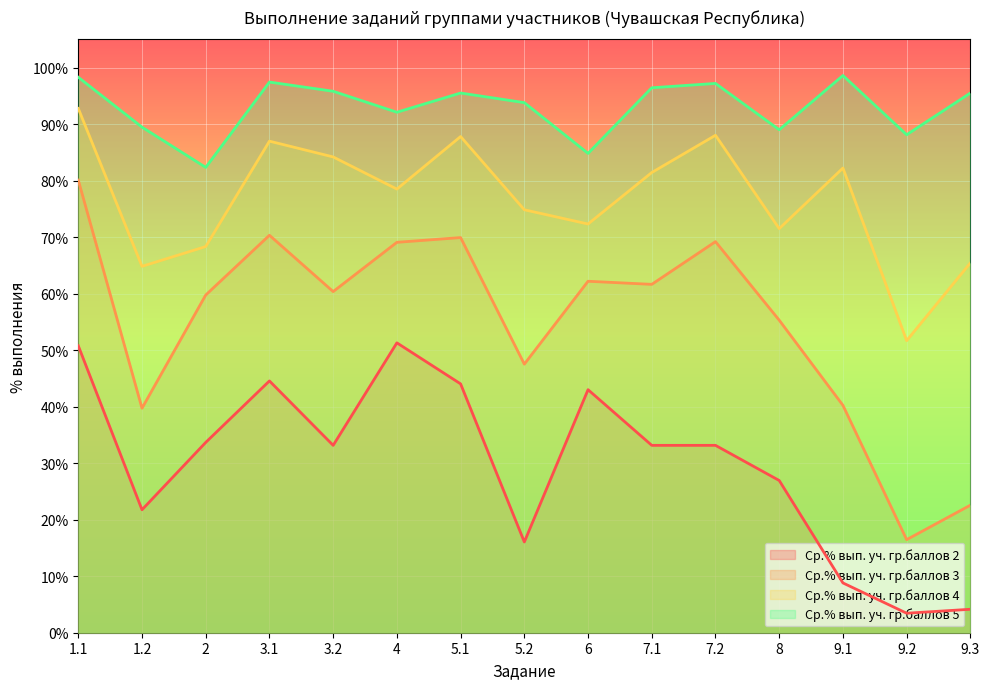

What is the sum of all Ср.% вып. уч. гр.баллов 4 values?

1151.0